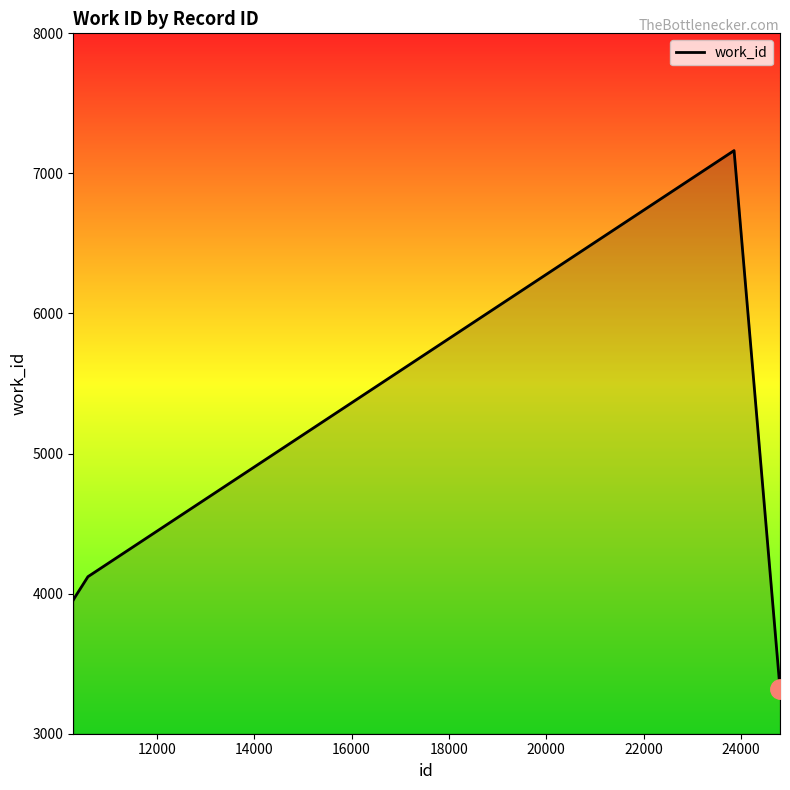

Count the number of categories in the chart.

5